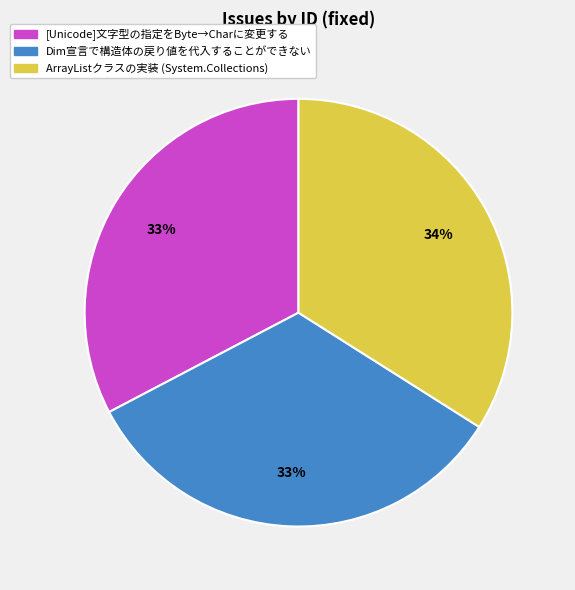

True or false: [Unicode]文字型の指定をByte→Charに変更する accounts for 46% of the total.

False